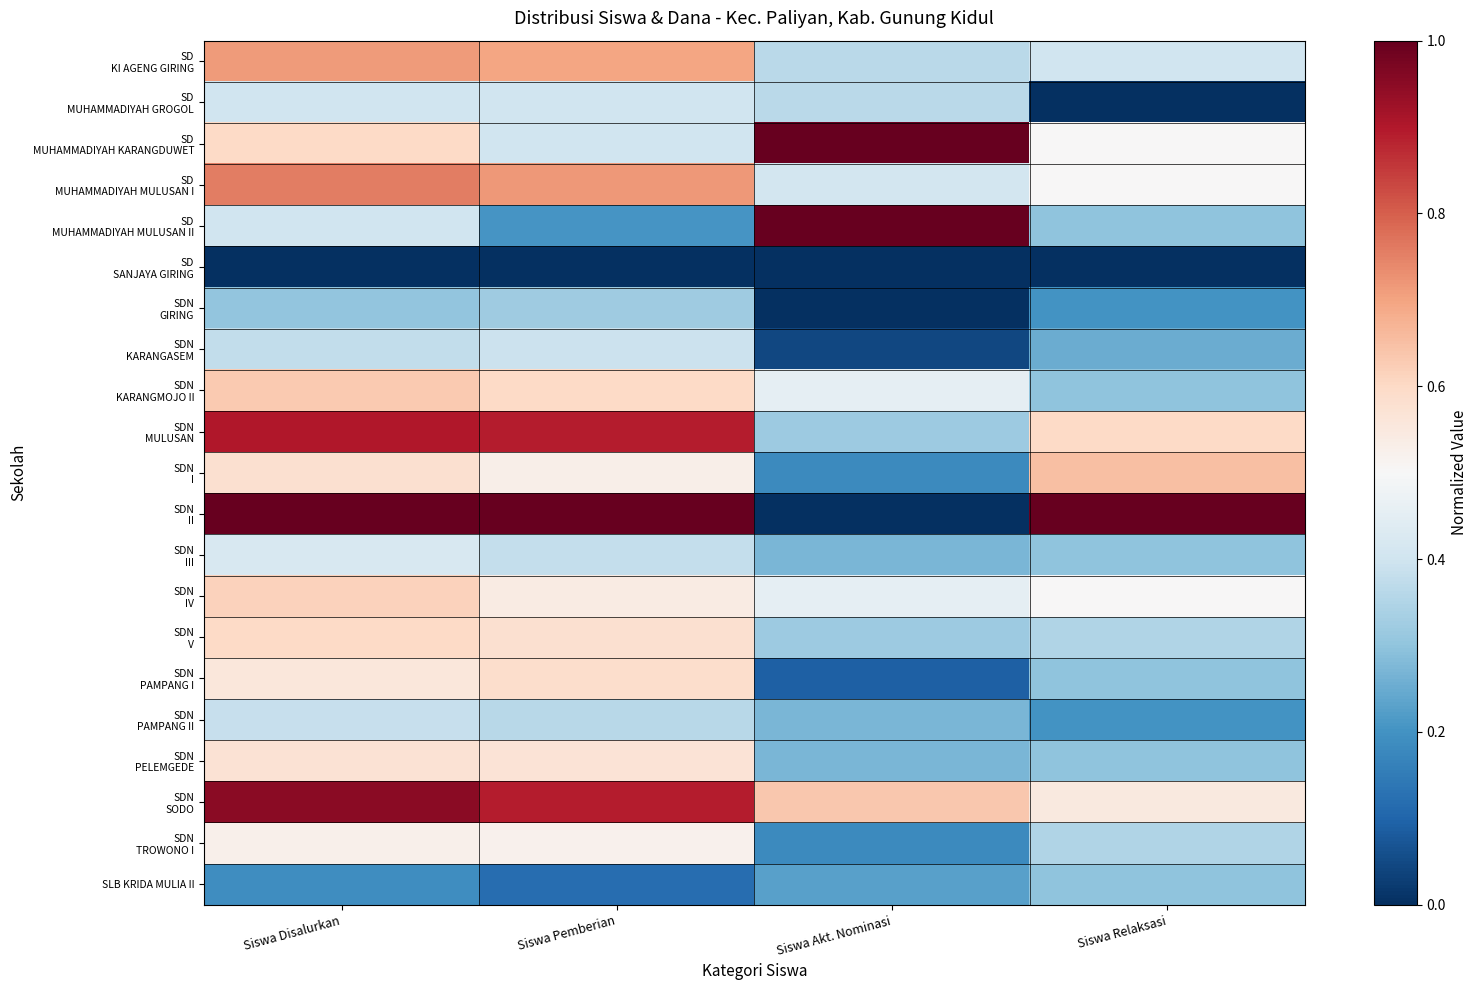

How many data points does each series have?

4